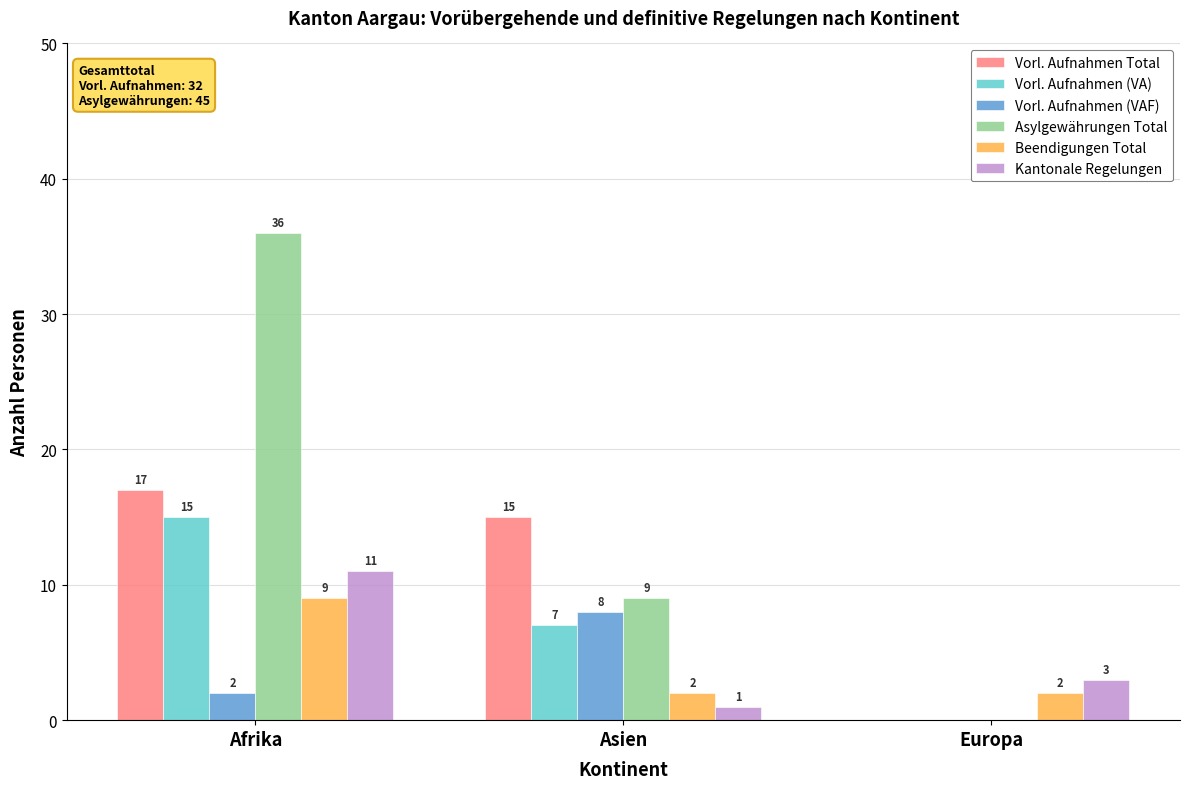

Where is Vorl. Aufnahmen (VA) nearest to the value 7?

Asien